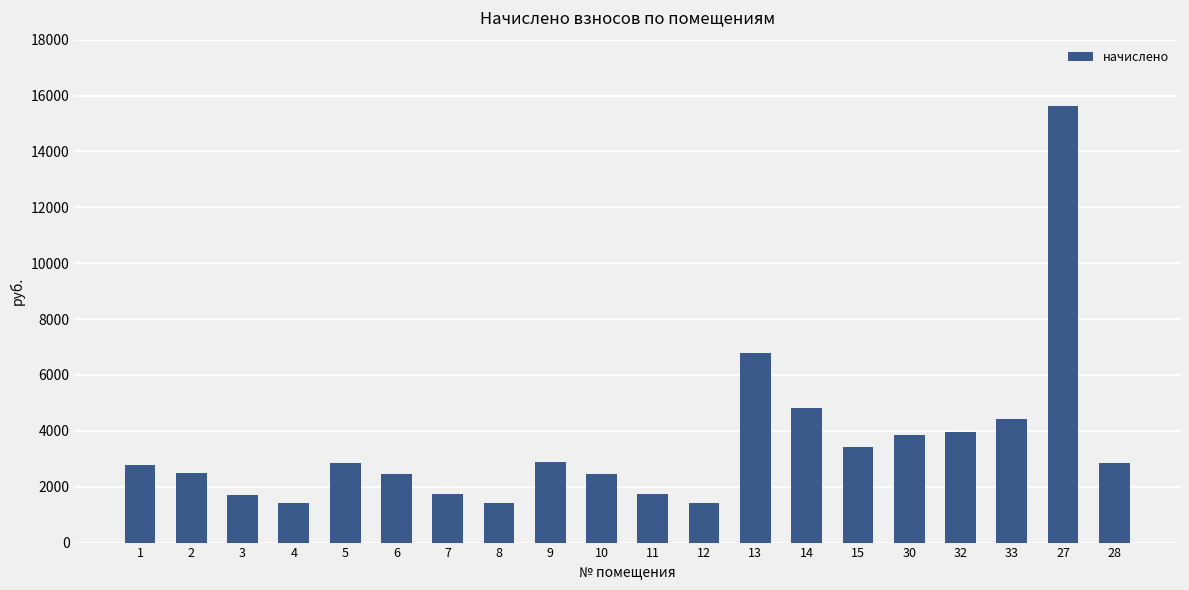

What is the difference between the maximum and minimum values?

14216.7